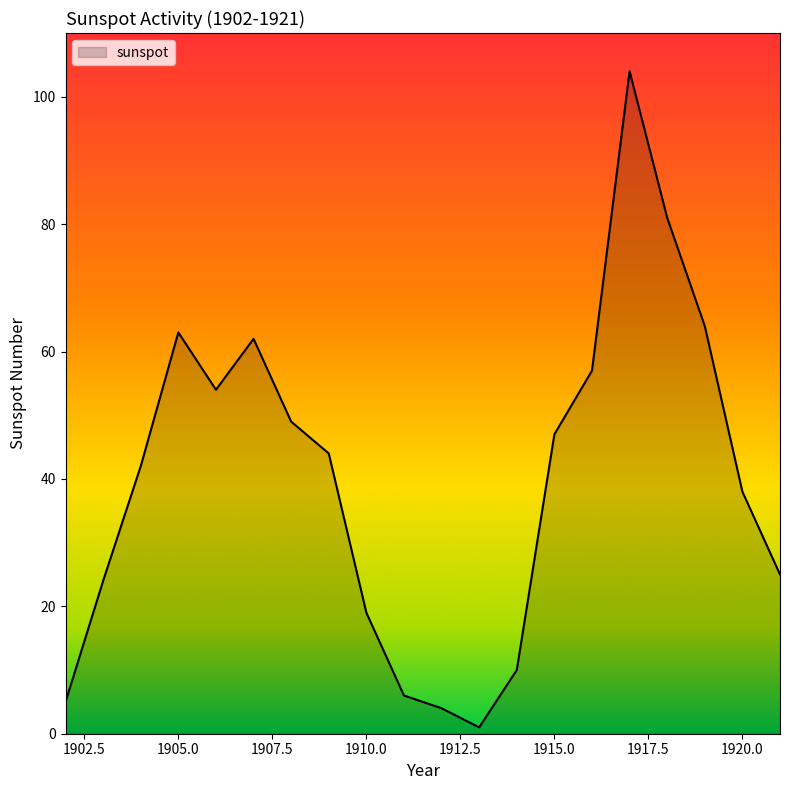

What is the greatest value displayed?

104